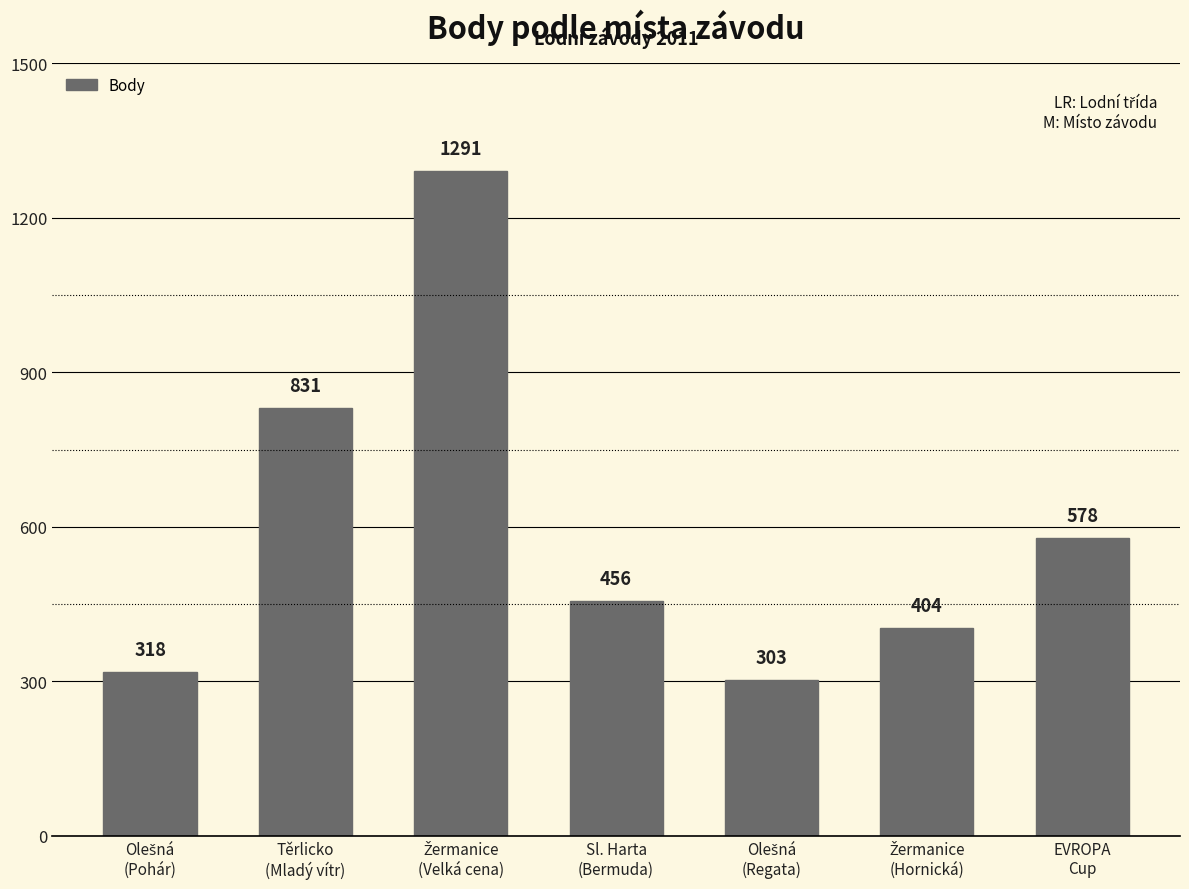

What is the greatest value displayed?

1291